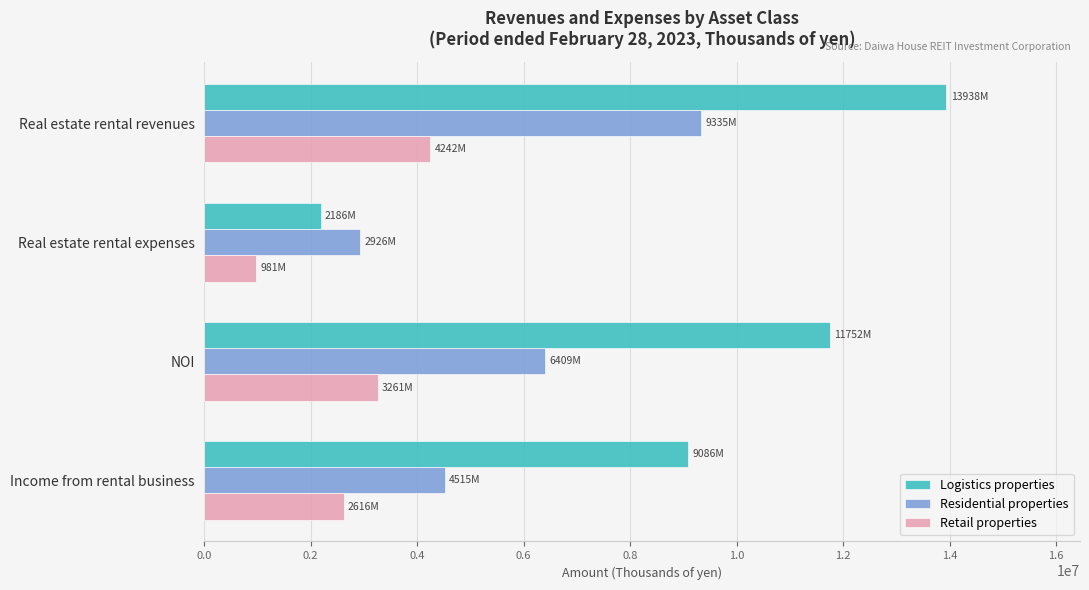

Which category has the lowest value in the Retail properties series?

Real estate rental expenses